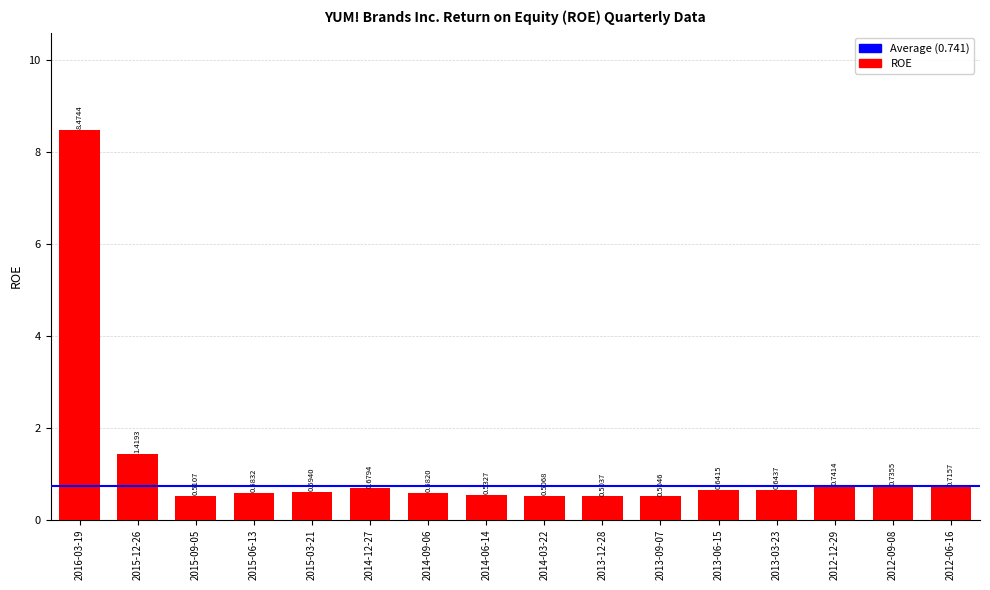

Rank the categories by value from lowest to highest.

2013-12-28, 2013-09-07, 2014-03-22, 2015-09-05, 2014-06-14, 2014-09-06, 2015-06-13, 2015-03-21, 2013-06-15, 2013-03-23, 2014-12-27, 2012-06-16, 2012-09-08, 2012-12-29, 2015-12-26, 2016-03-19